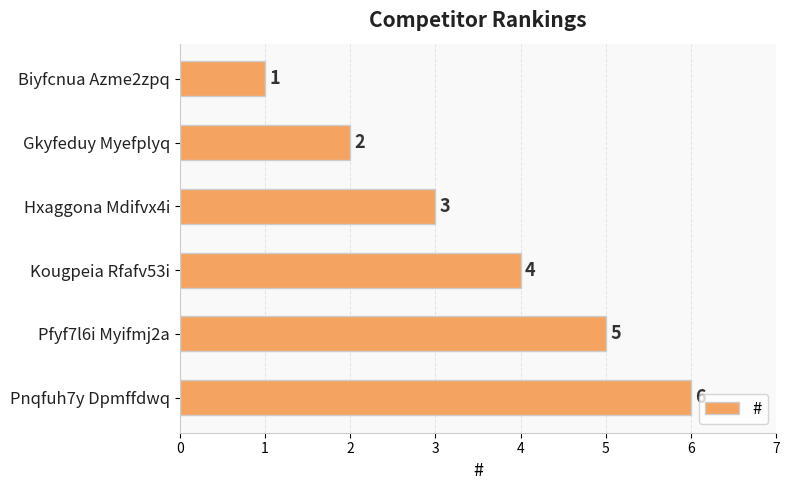

What is the average value?

4